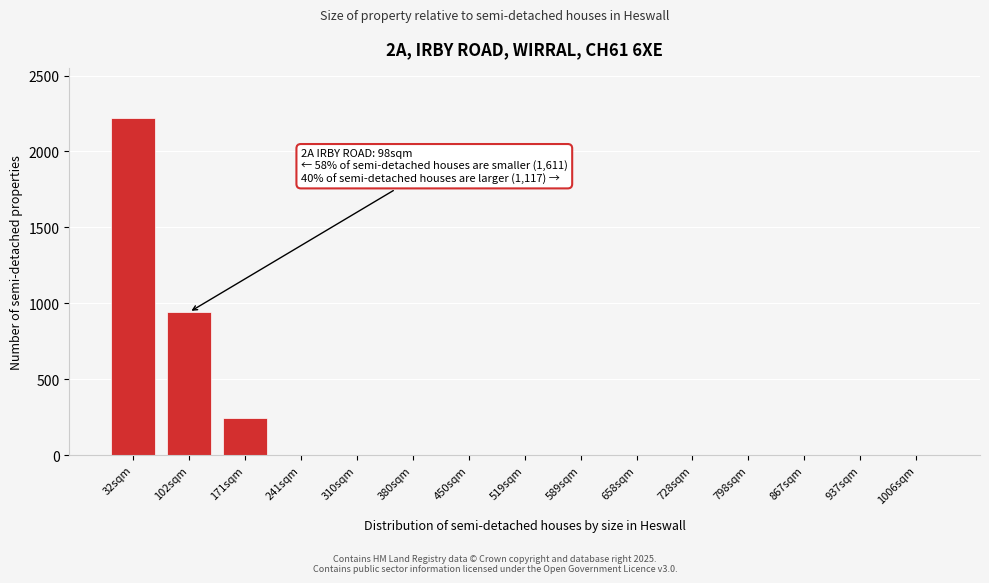

Reading left to right, extract all data points from this chart.

32sqm=2218	102sqm=941	171sqm=244	241sqm=0	310sqm=0	380sqm=0	450sqm=0	519sqm=0	589sqm=0	658sqm=0	728sqm=0	798sqm=0	867sqm=0	937sqm=0	1006sqm=0